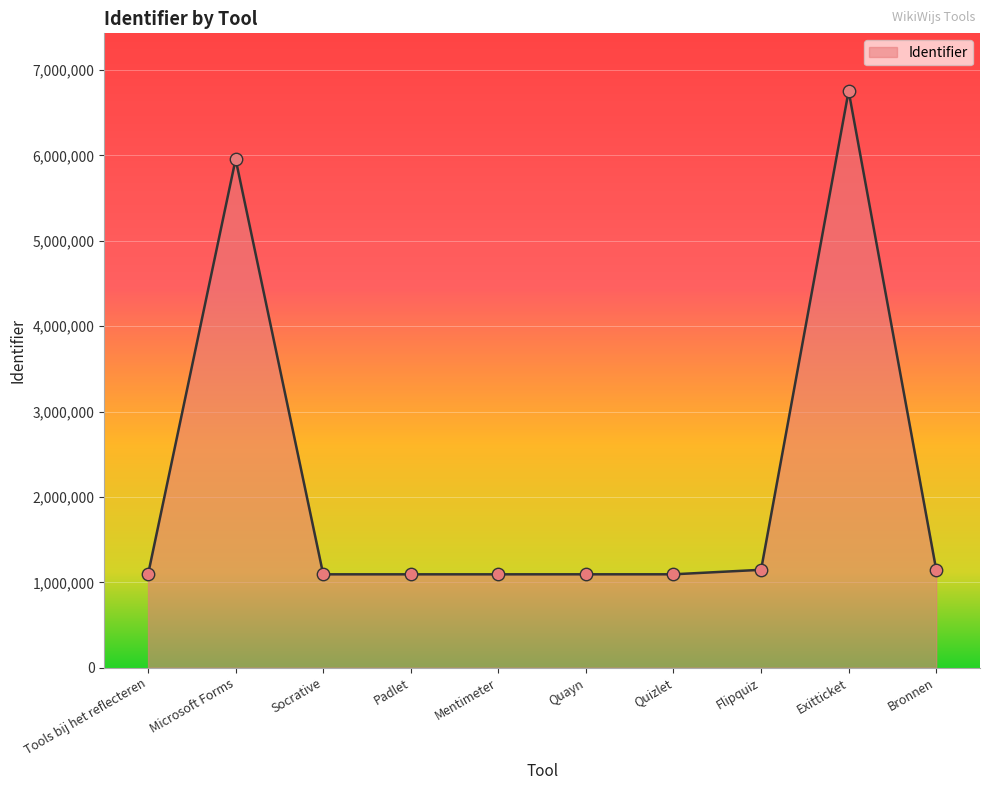

What is the change in value from Mentimeter to Quizlet?

+251